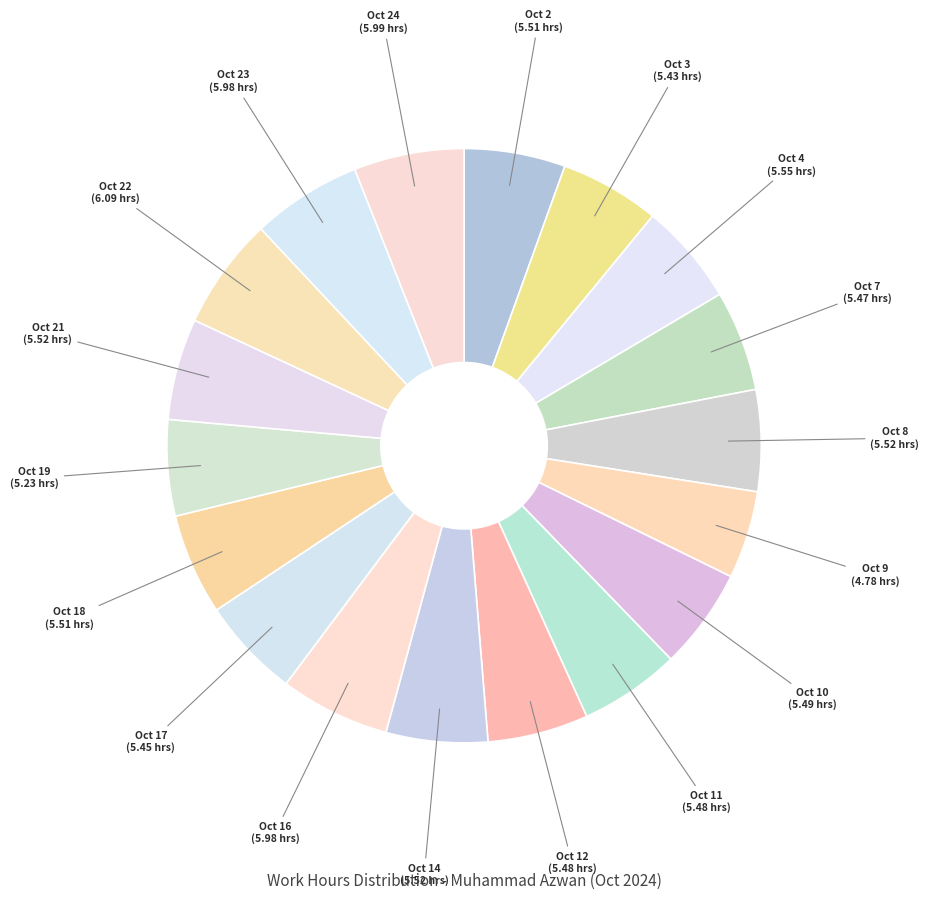

Rank the categories by value from highest to lowest.

Oct 22, Oct 24, Oct 16, Oct 23, Oct 4, Oct 8, Oct 14, Oct 21, Oct 18, Oct 2, Oct 10, Oct 12, Oct 11, Oct 7, Oct 17, Oct 3, Oct 19, Oct 9